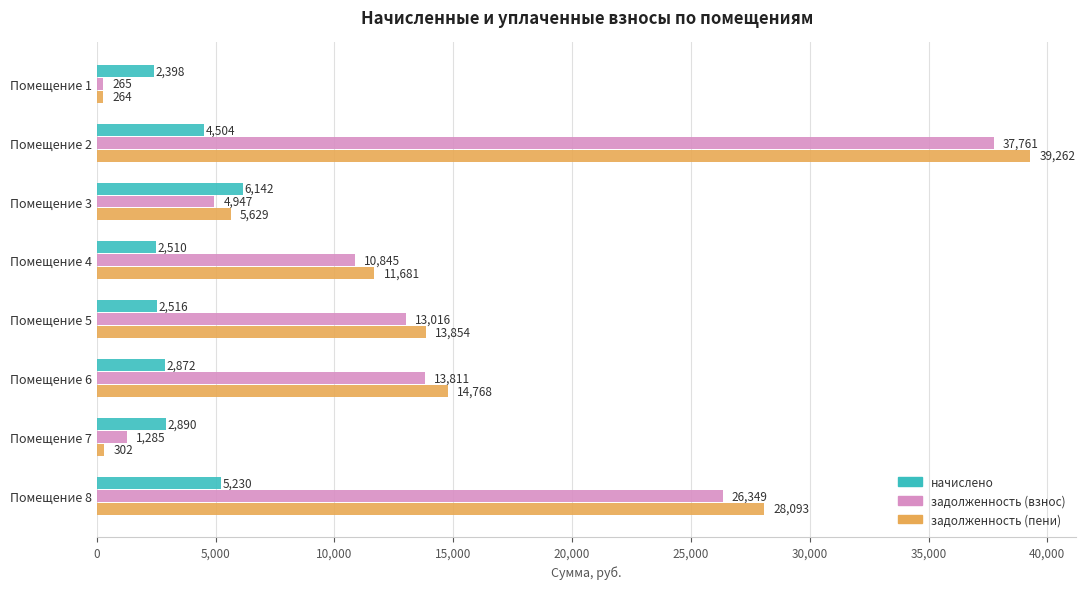

At which category is the sum across all series the highest?

Помещение 2